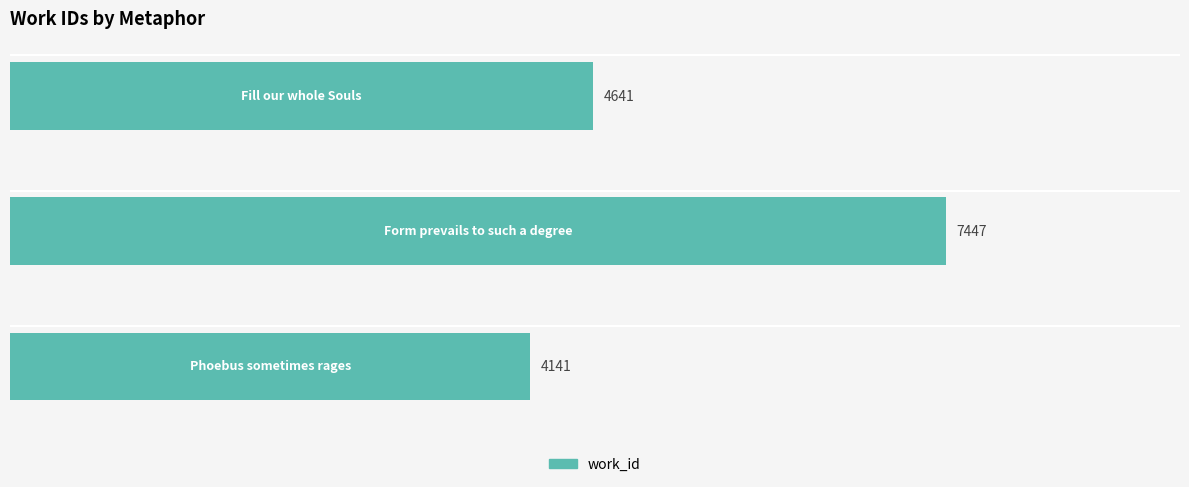

How many series are shown in this chart?

1